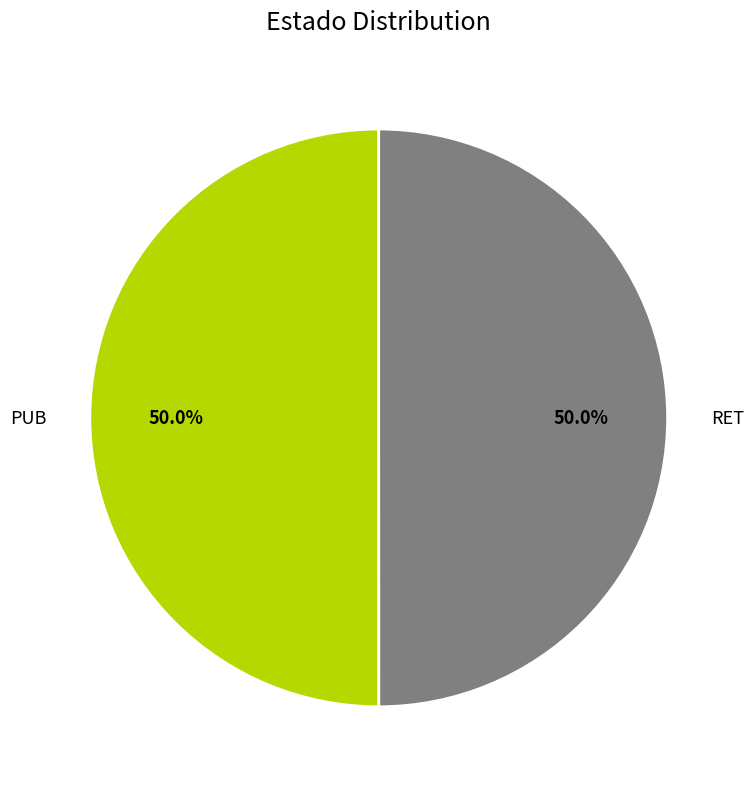

What percentage do PUB and RET together represent?

100.0%